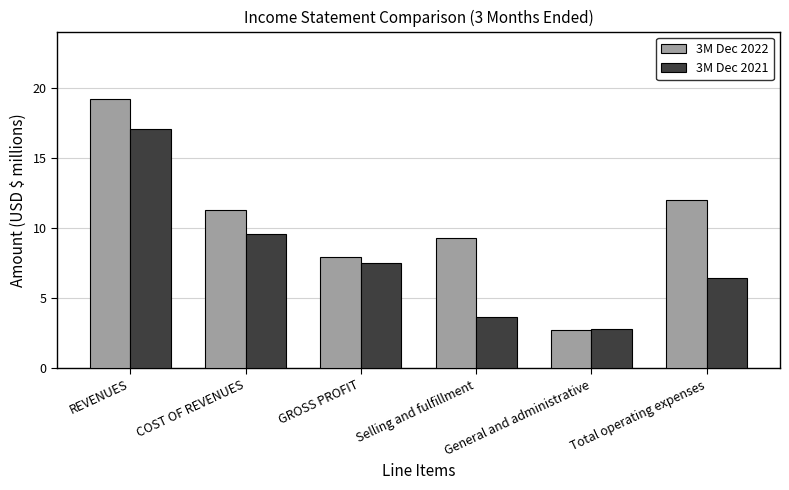

True or false: 3M Dec 2022 has a value of 9.3 at Selling and fulfillment.

True